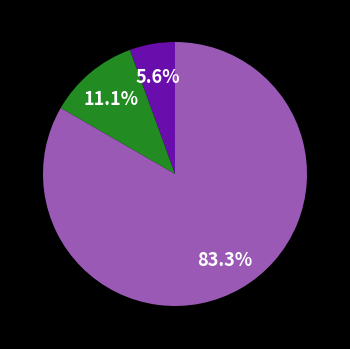

Is there any slice that represents more than half of the pie?

Yes